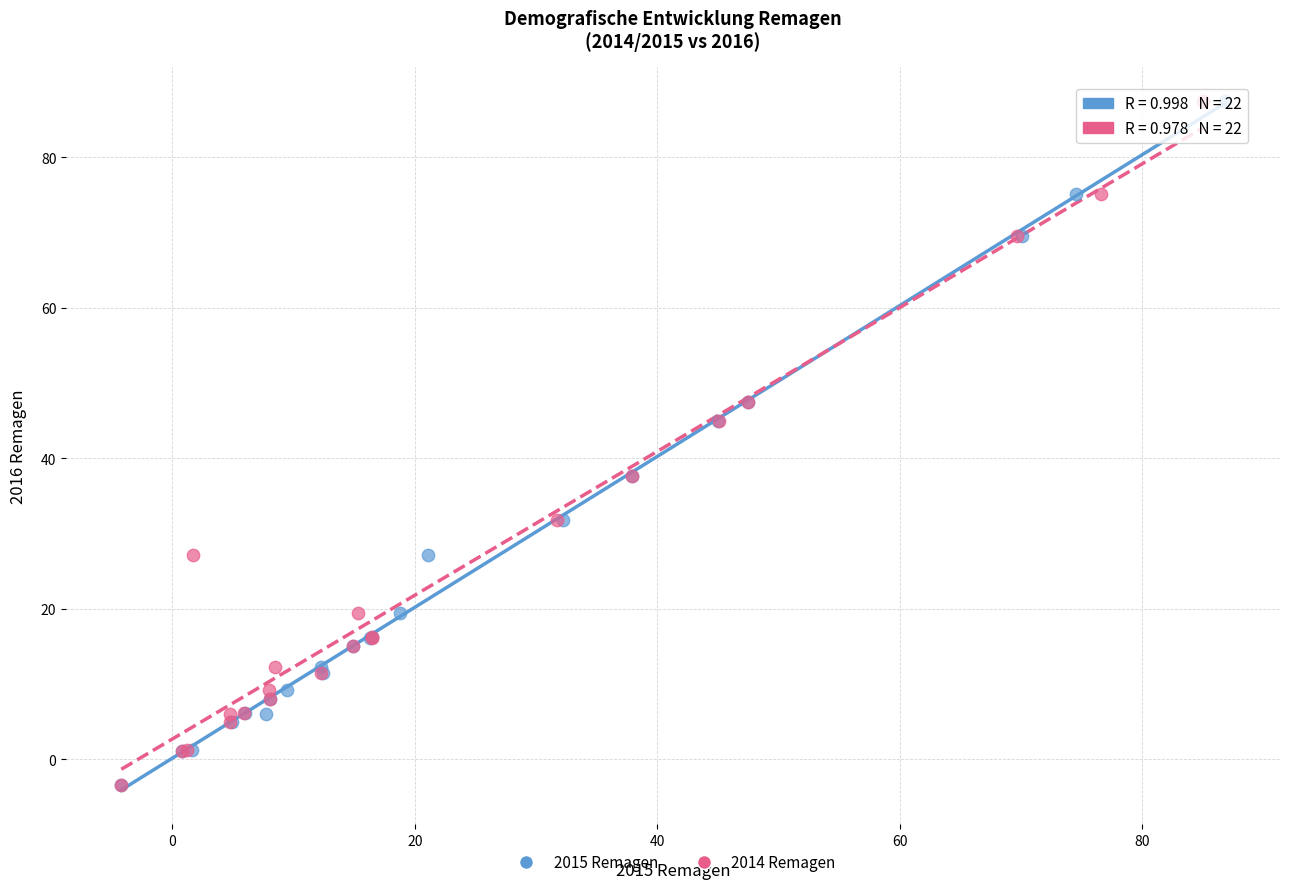

What are all the series names shown in the legend?

2015 Remagen, 2014 Remagen